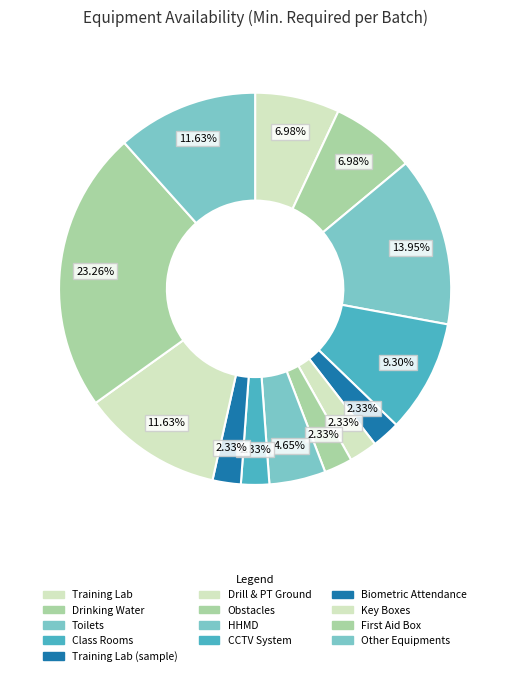

How many slices are in this pie chart?

13